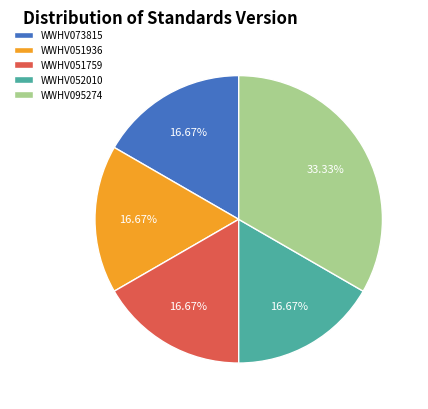

Is it true that WWHV051936 is 24% of the pie?

False